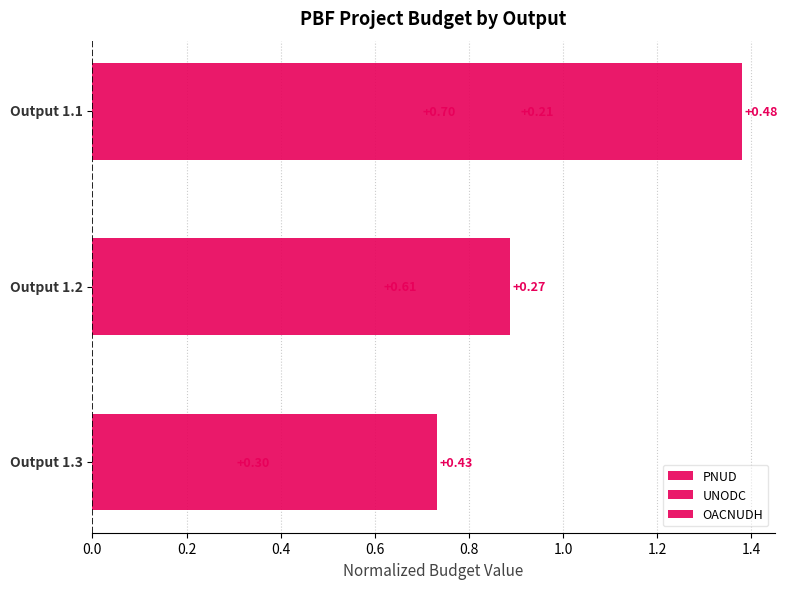

How many categories are shown in the chart?

3